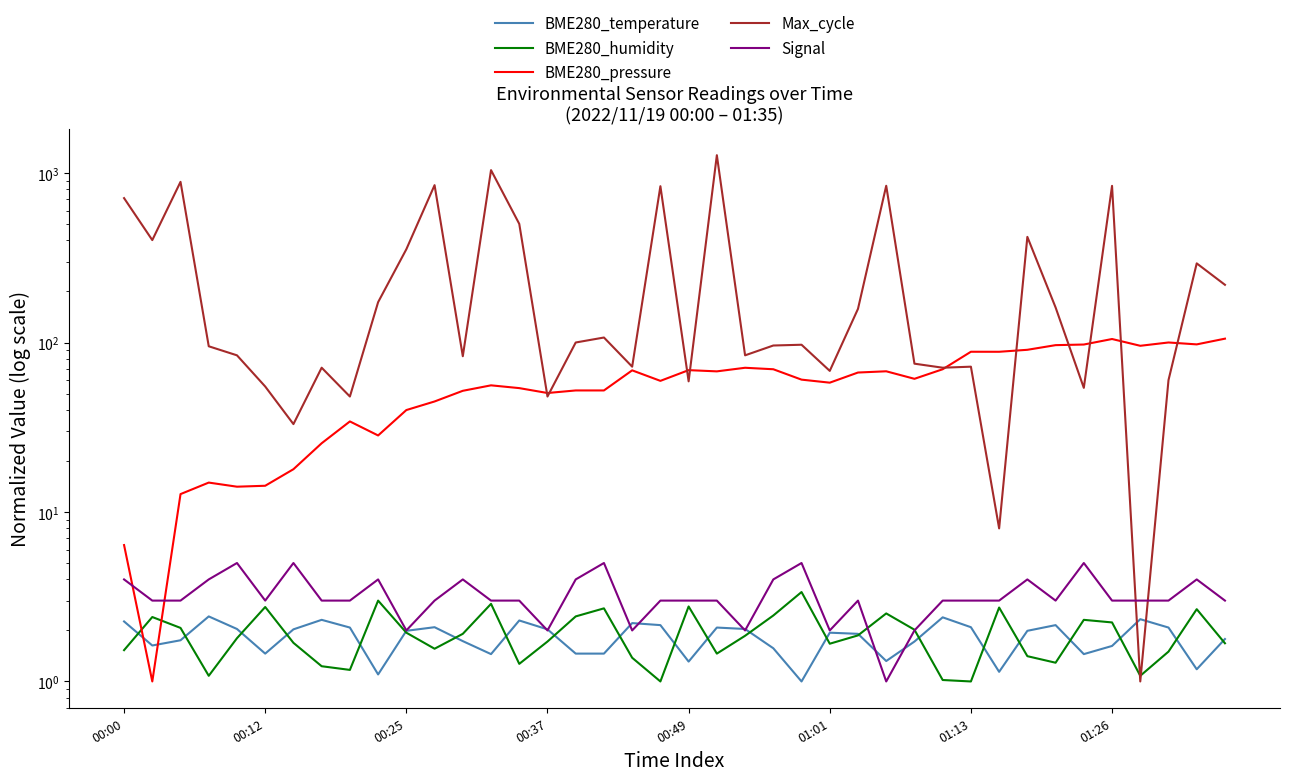

What is the value of the BME280_humidity point at the 30th from the left?

1.0